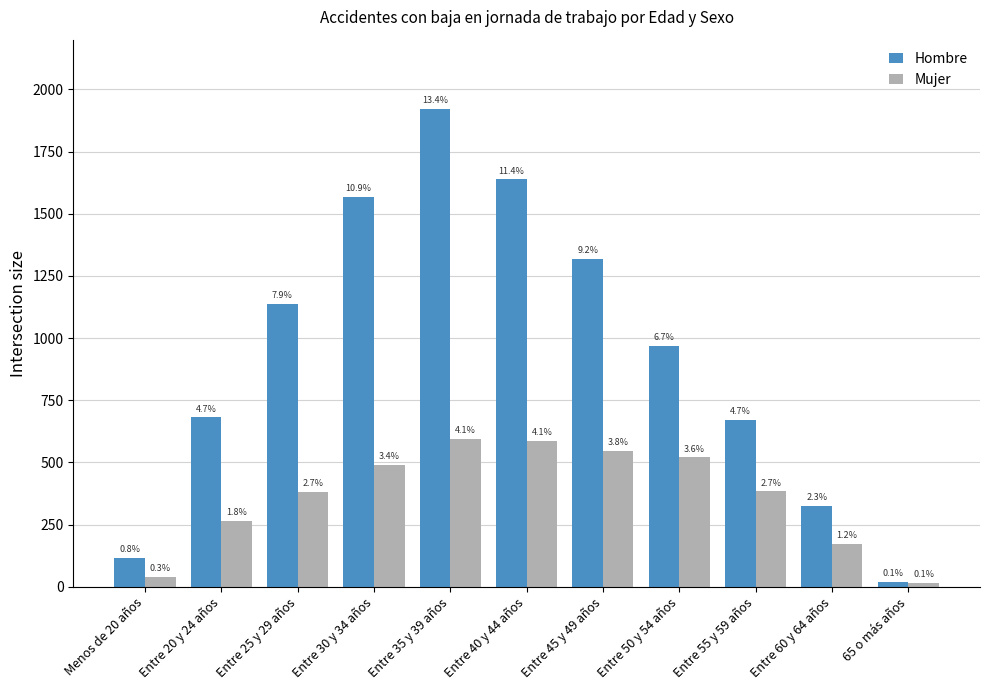

Does the chart contain any negative values?

No